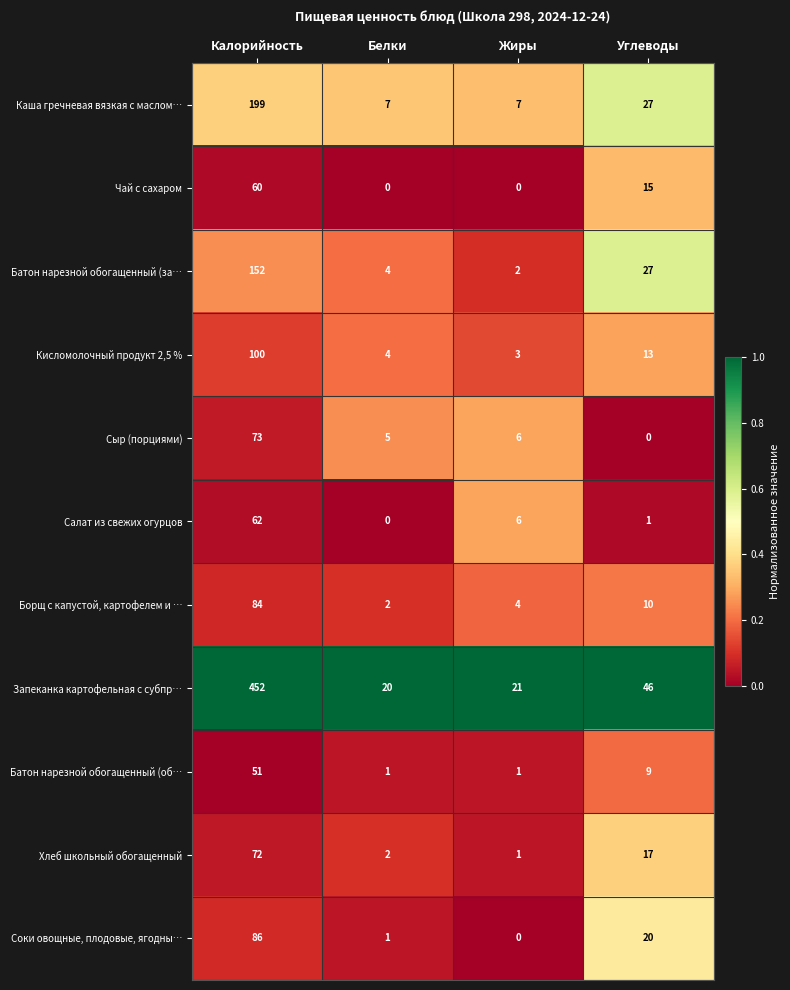

At which category is the sum across all series the highest?

Калорийность